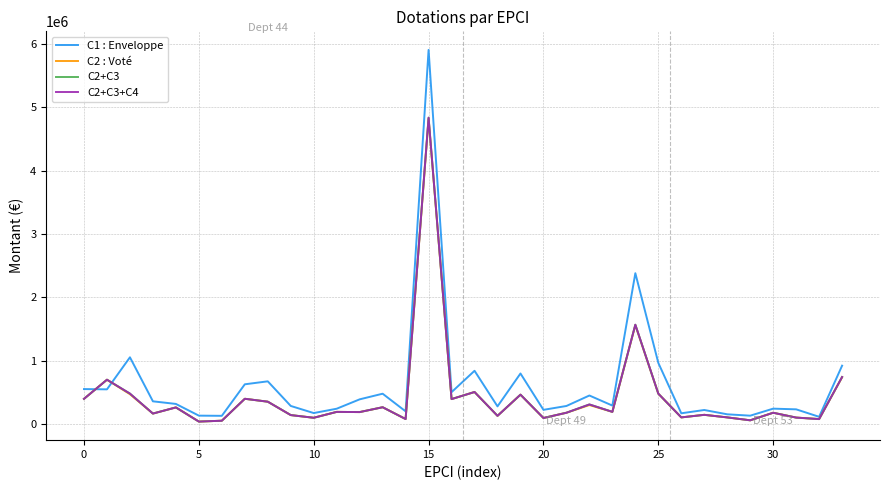

At which label is C1 : Enveloppe closest to 3008773?

24